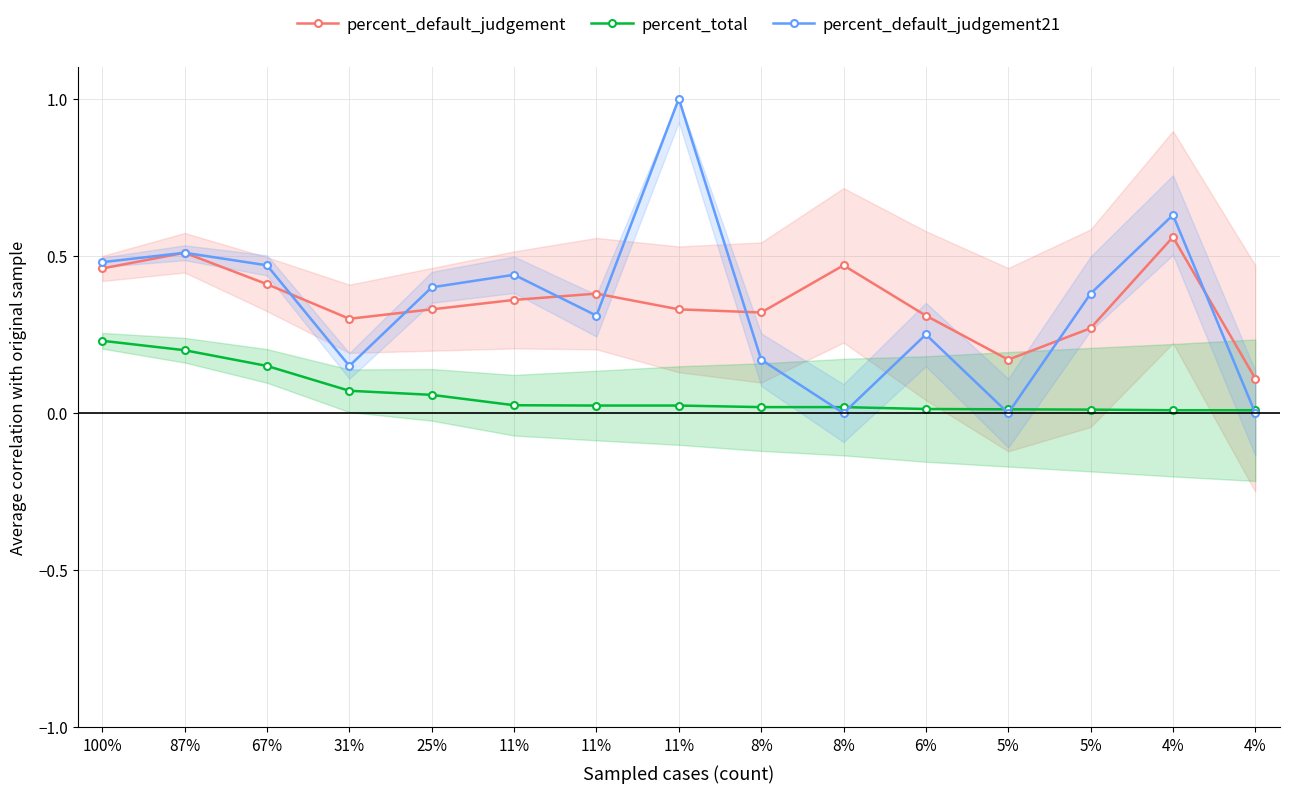

At how many categories does at least one series exceed 0?

15